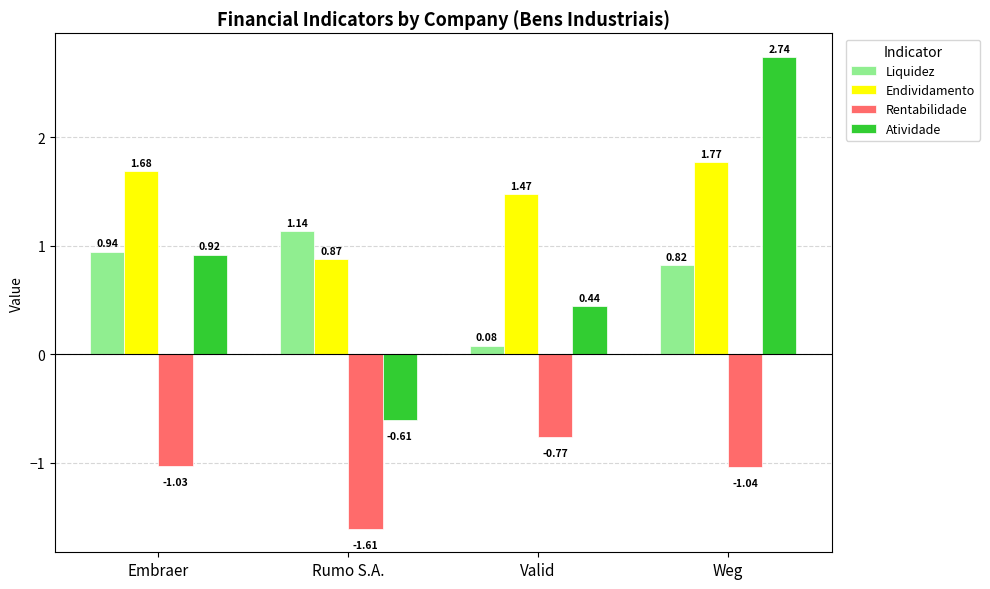

Which category has the lowest value in the Liquidez series?

Valid